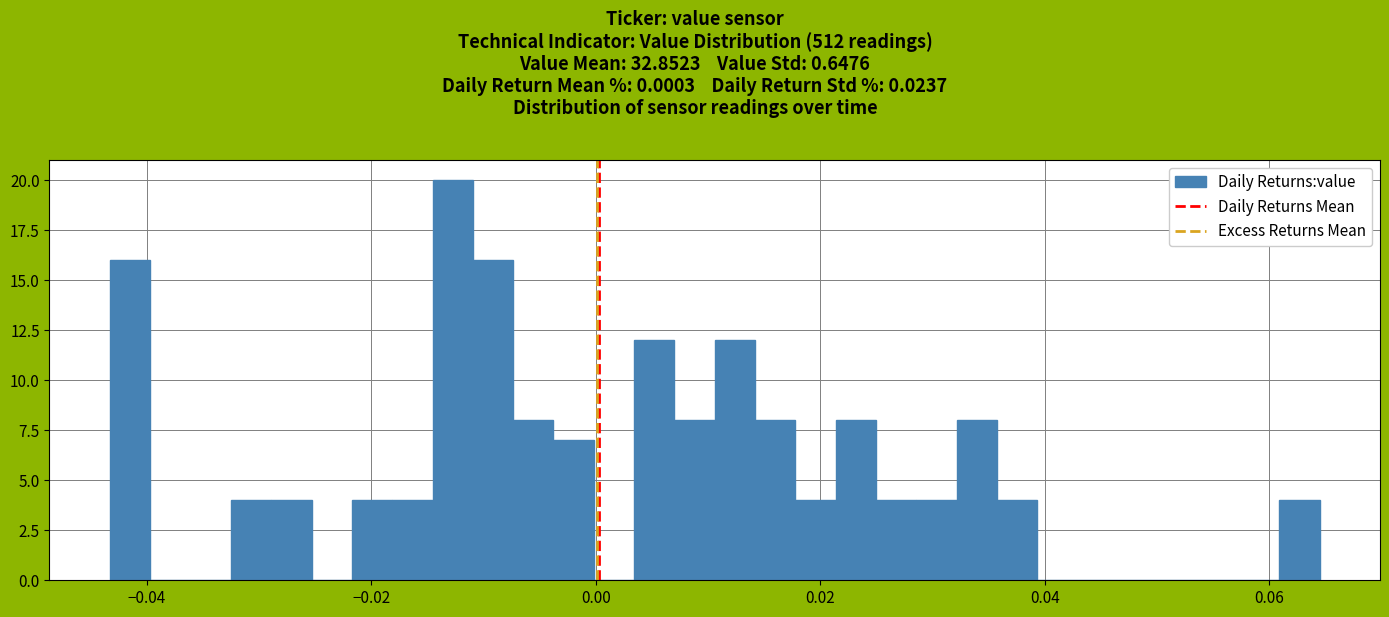

Read against the x-axis, roughly where is the centre of the tallest bar?

-0.012